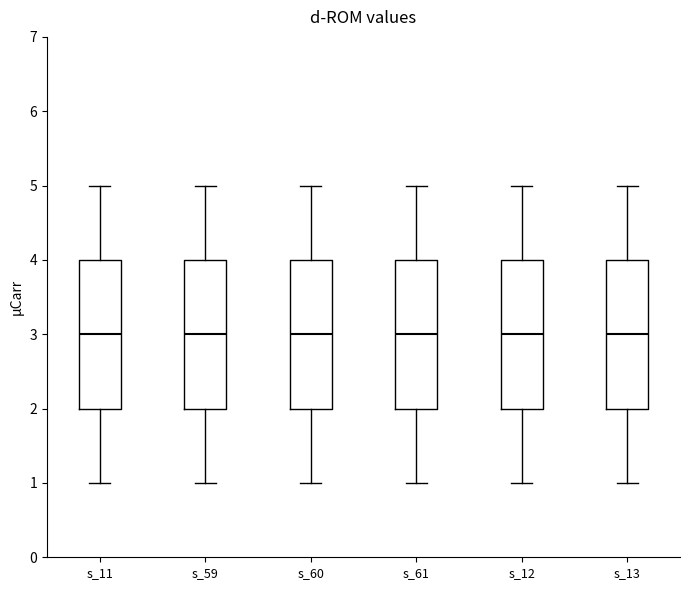

Reading left to right, transcribe this box plot: for each box, give where its median line is, the range the box spans, and where its two whiskers end, as read against the y-axis. The values are not printed on the chart, so give them approximately, as read against the axis.

s_11: median 3, box 2 to 4, whiskers 1 to 5
s_59: median 3, box 2 to 4, whiskers 1 to 5
s_60: median 3, box 2 to 4, whiskers 1 to 5
s_61: median 3, box 2 to 4, whiskers 1 to 5
s_12: median 3, box 2 to 4, whiskers 1 to 5
s_13: median 3, box 2 to 4, whiskers 1 to 5